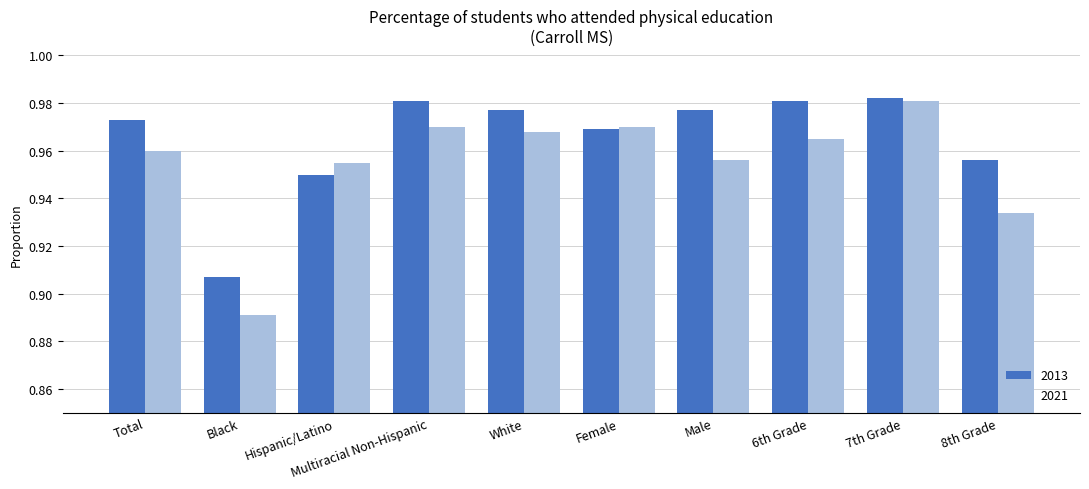

Count the number of categories in the chart.

10